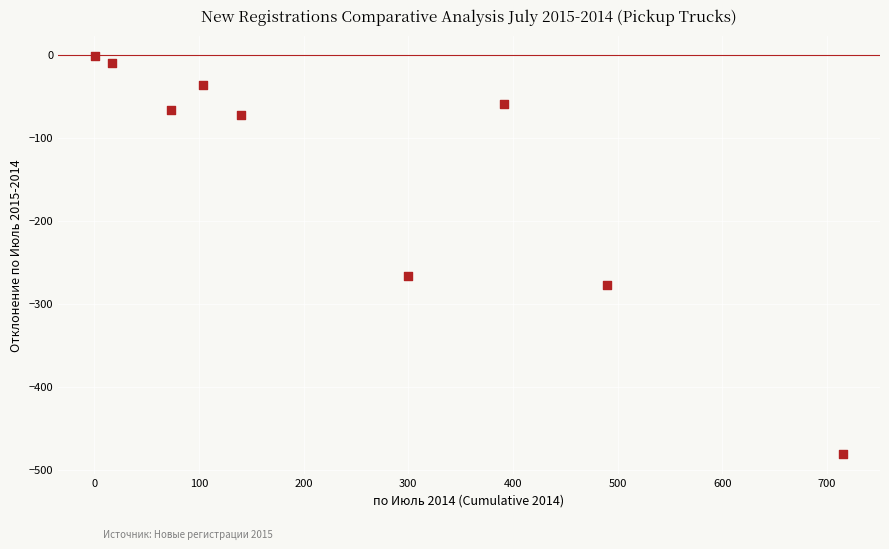

What Y value in the scatter plot is closest to -241?

-266